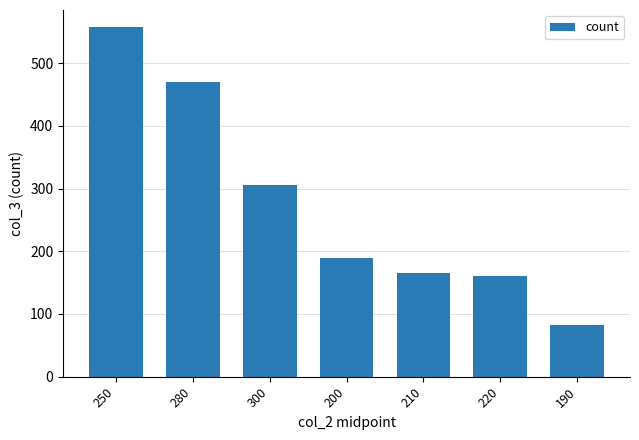

What is the label of the 1st bar from the right?

190